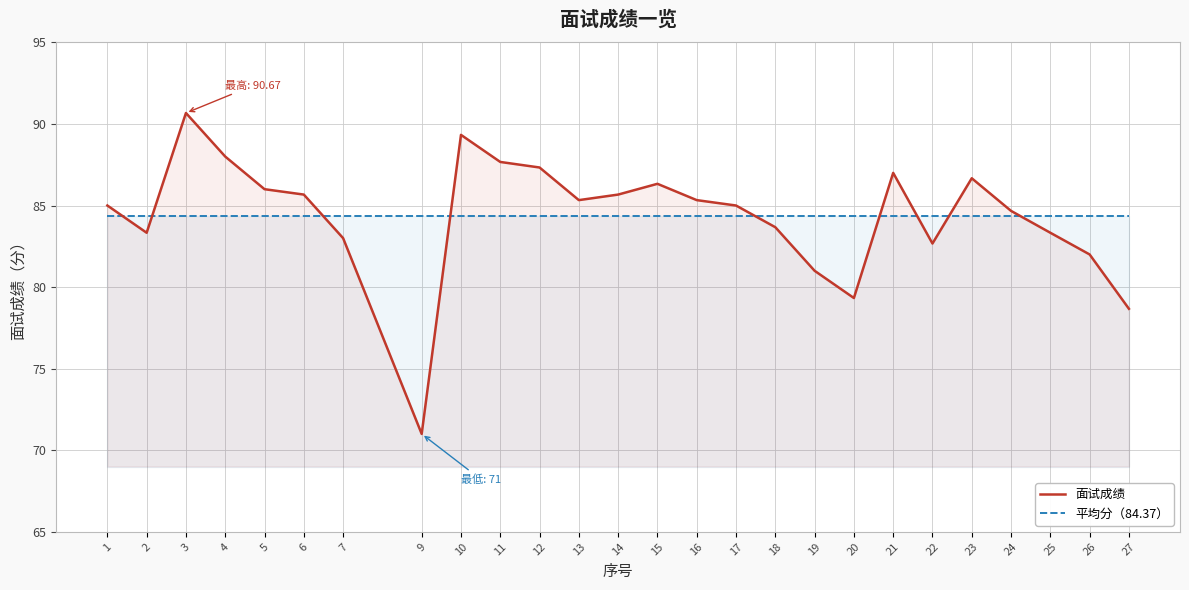

Rank the categories by 平均分（84.37） value from highest to lowest.

1, 2, 3, 4, 5, 6, 7, 9, 10, 11, 12, 13, 14, 15, 16, 17, 18, 19, 20, 21, 22, 23, 24, 25, 26, 27